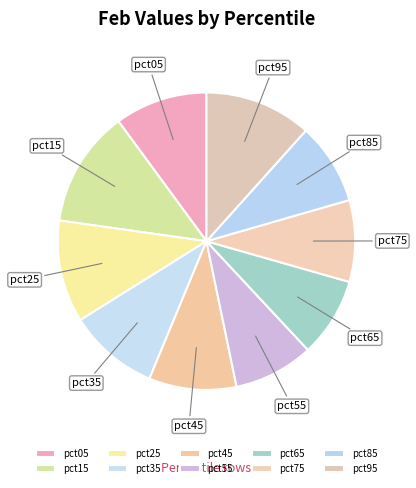

What is the ratio of the value at pct35 to the value at pct25?

0.9